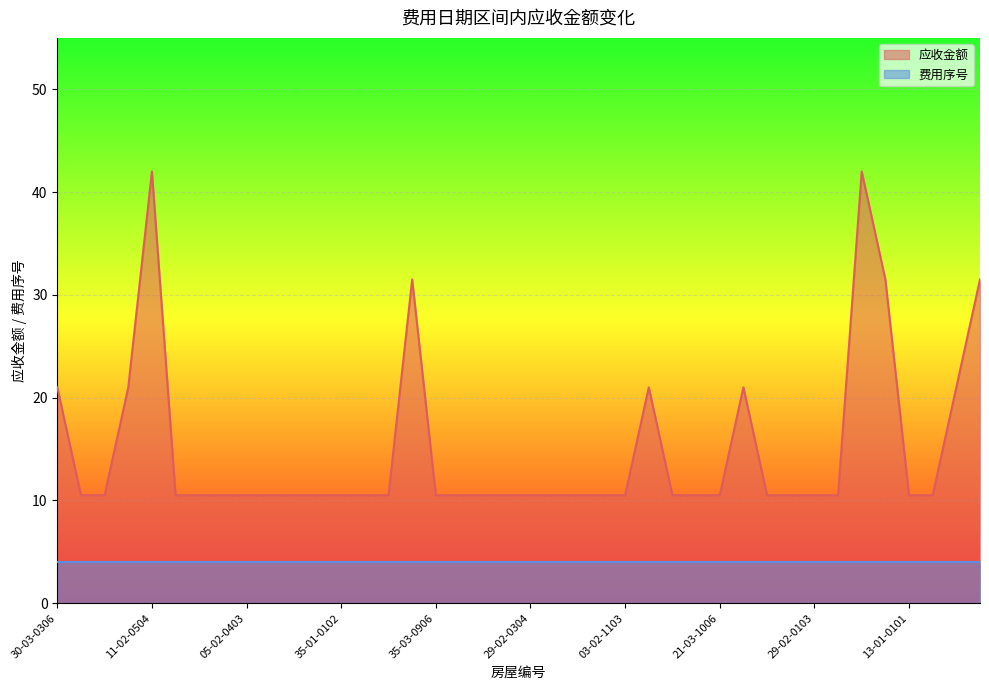

What is the maximum value shown in the chart?

42.0